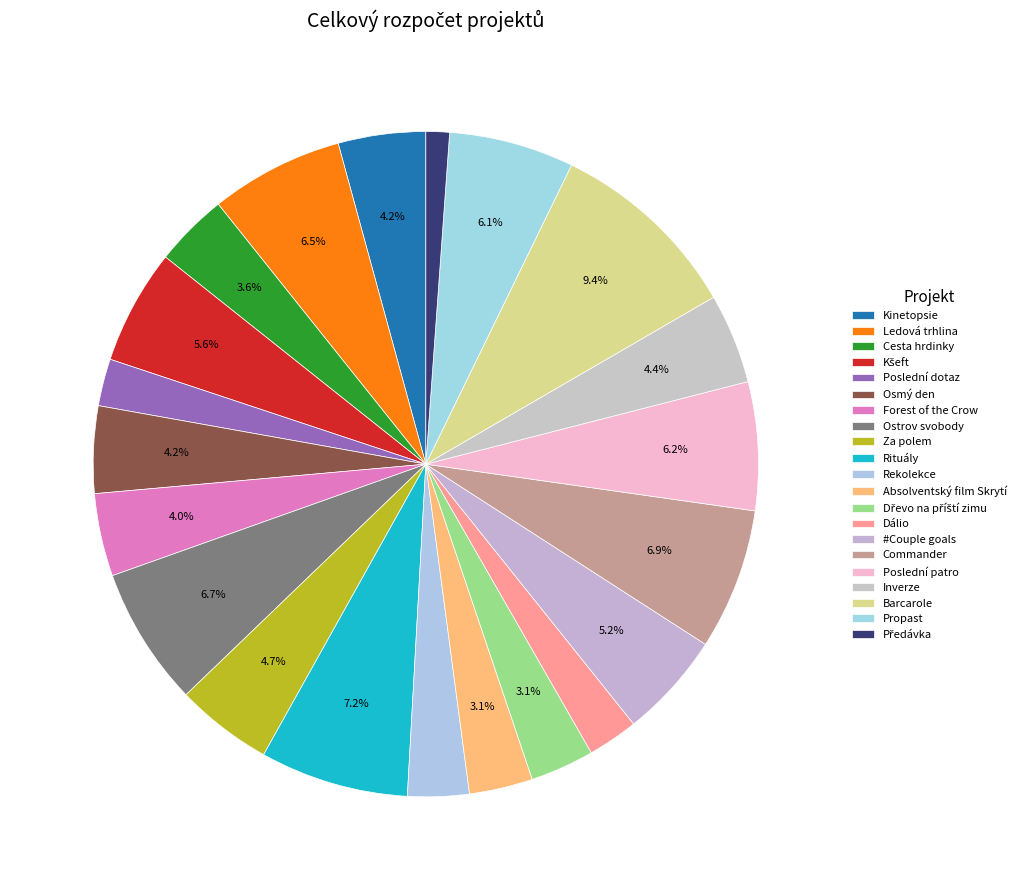

How many segments does this pie chart have?

21